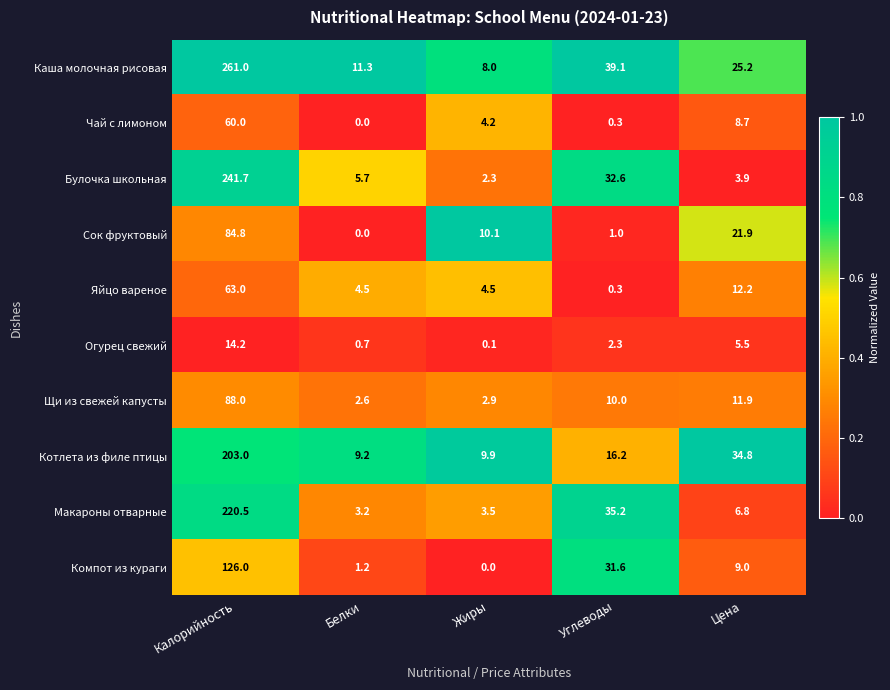

Rank the series by their maximum value, from highest to lowest.

Каша молочная рисовая, Булочка школьная, Макароны отварные, Котлета из филе птицы, Компот из кураги, Щи из свежей капусты, Сок фруктовый, Яйцо вареное, Чай с лимоном, Огурец свежий